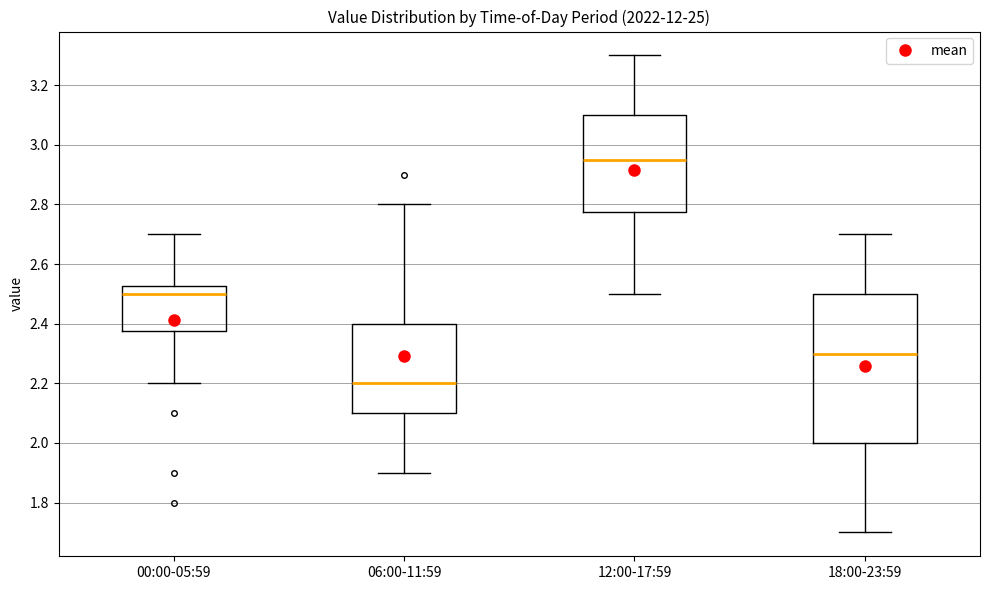

Which box is the tallest, from its lower edge to its upper edge?

18:00-23:59